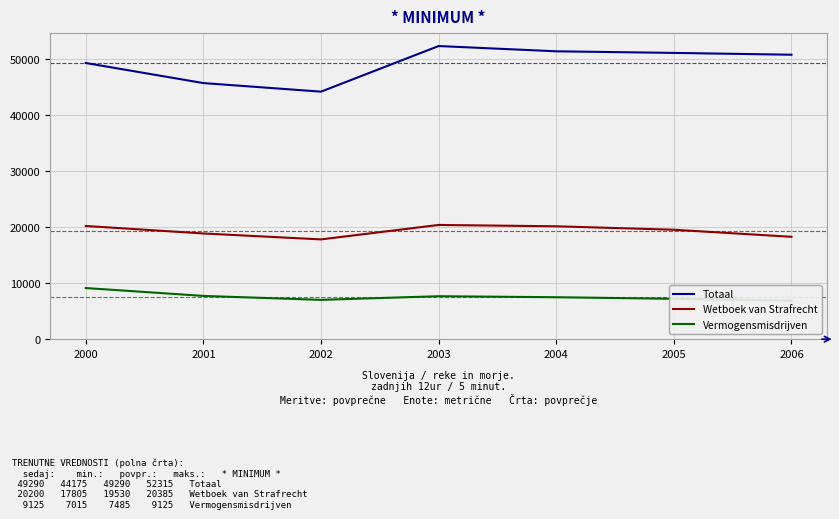

Reading left to right, list all the values displayed in this chart.

Totaal: 49290	45705	44175	52315	51375	51090	50765
Wetboek van Strafrecht: 20200	18865	17805	20385	20145	19530	18270
Vermogensmisdrijven: 9125	7720	7015	7665	7485	7200	6875